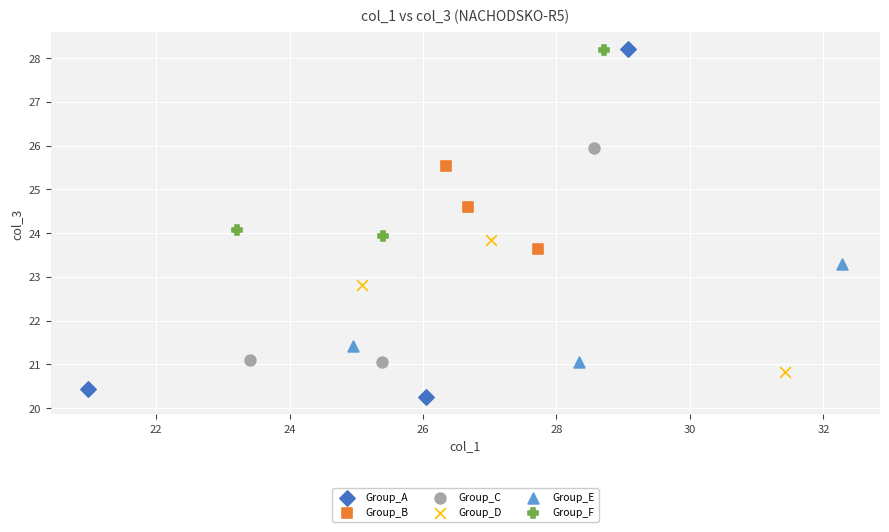

Which series contains the lowest Y value?

Group_A